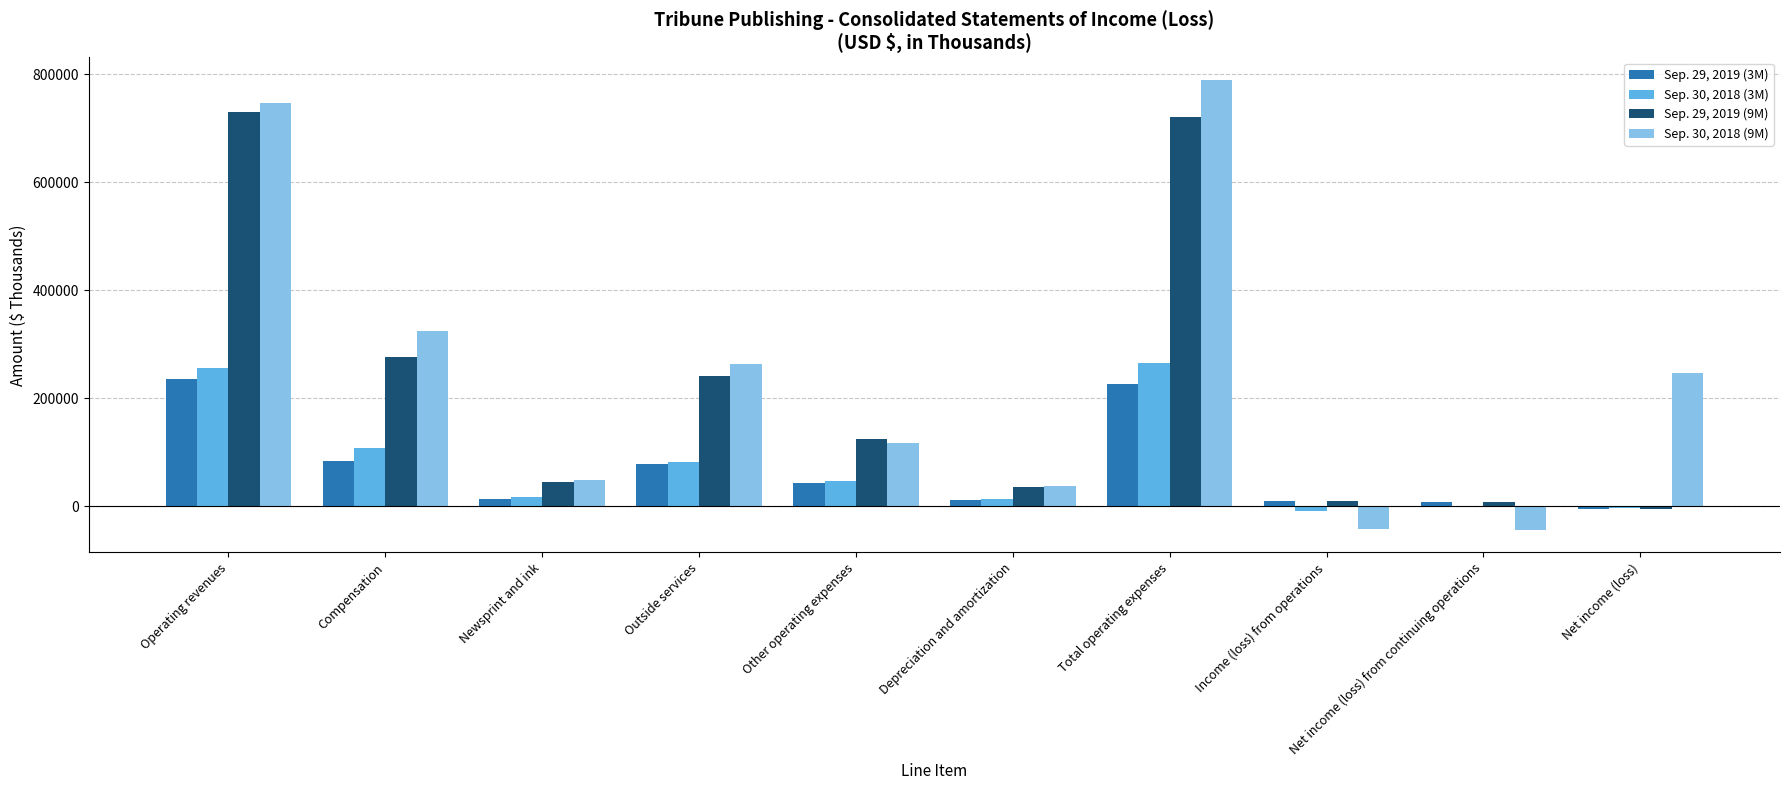

How many groups of bars are there?

10